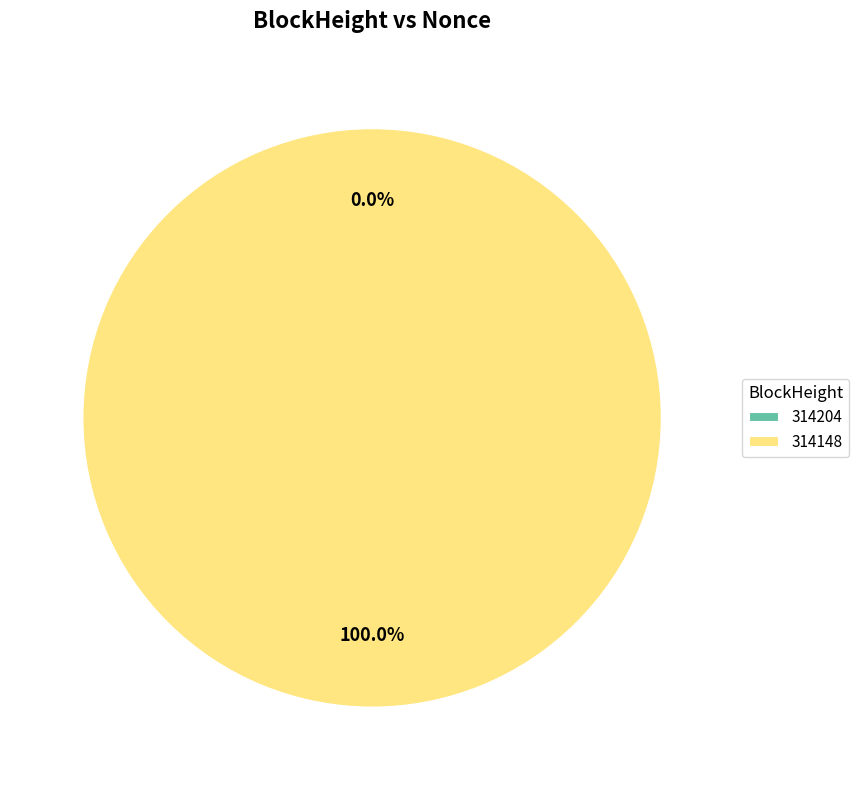

Which slice is the smallest?

314204